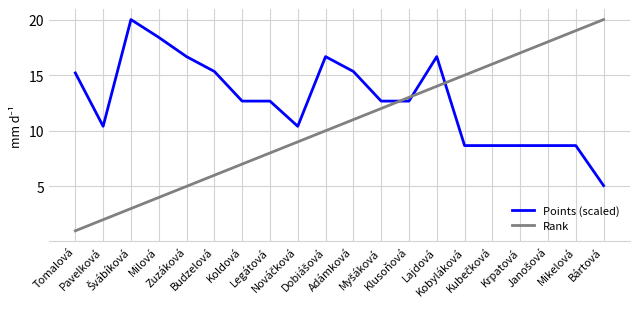

What value does the Points (scaled) series have at Legátová?

12.7